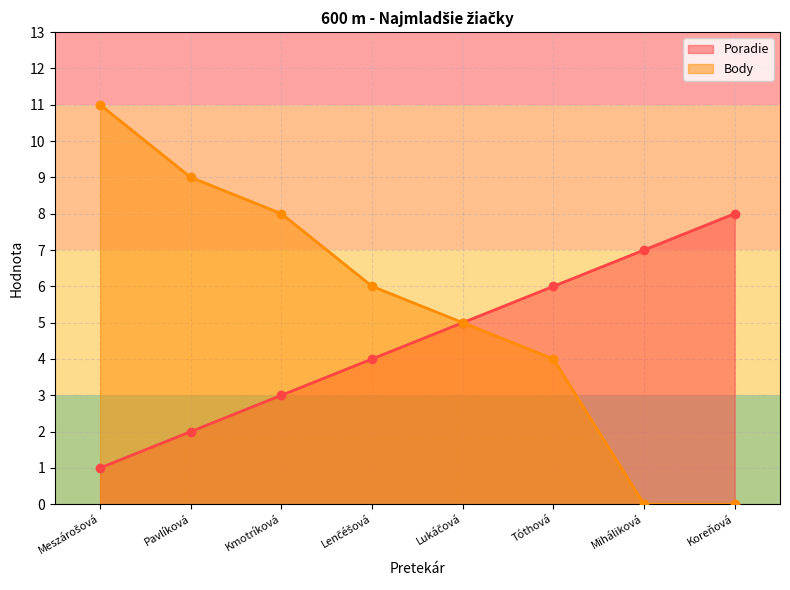

What is the difference between the second highest and second lowest values in the Poradie series?

5